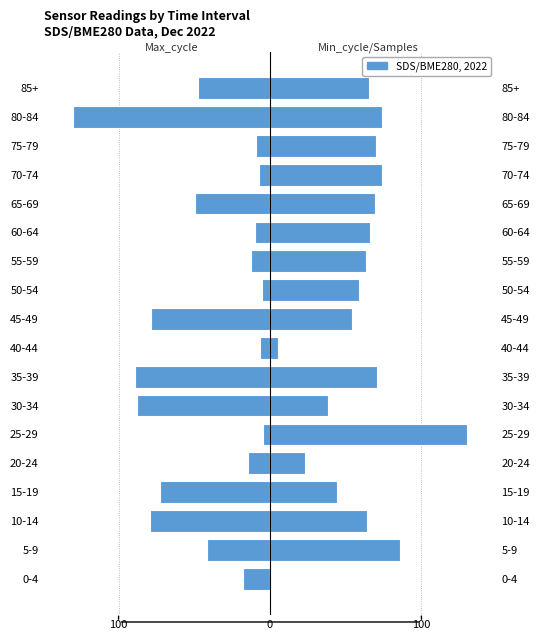

What is the minimum value shown in the chart?

-130.0